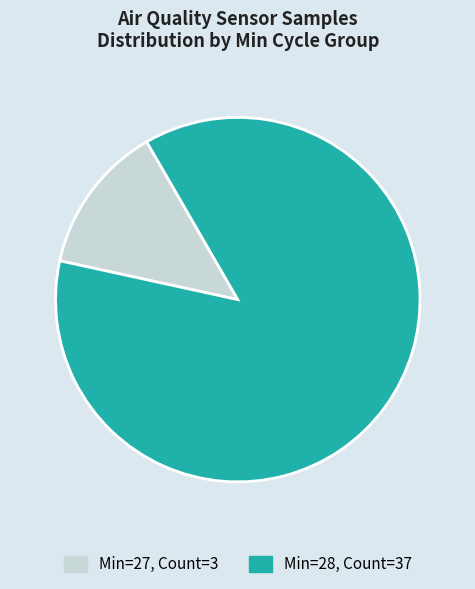

Does any single category account for the majority?

Yes